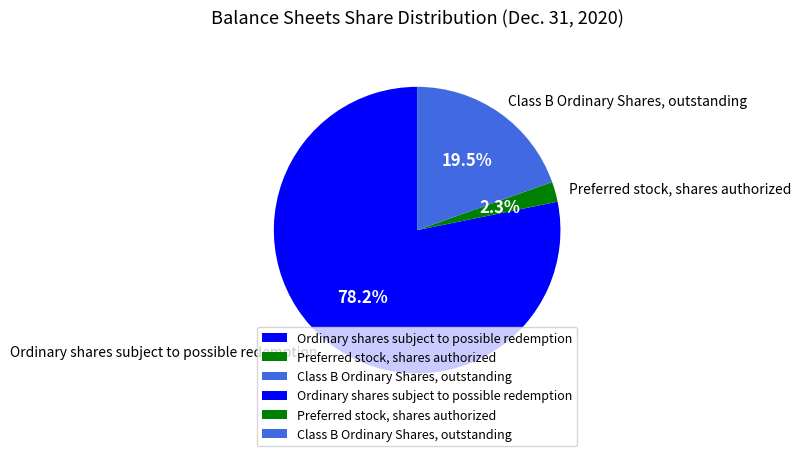

Is it true that Preferred stock, shares authorized is 2% of the pie?

True